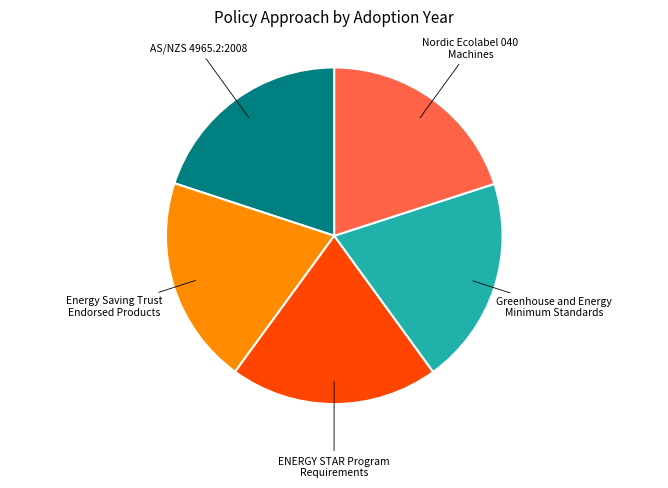

Is there any slice that represents more than half of the pie?

No